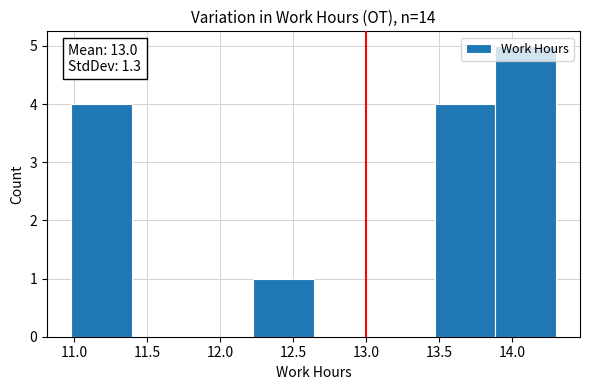

Over which range of the x-axis is the bar tallest?

13.885 to 14.300